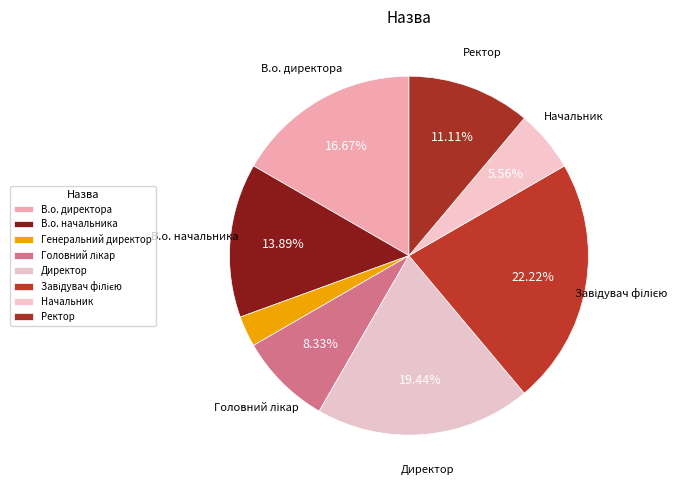

To the nearest percent, what is the average slice percentage?

12%